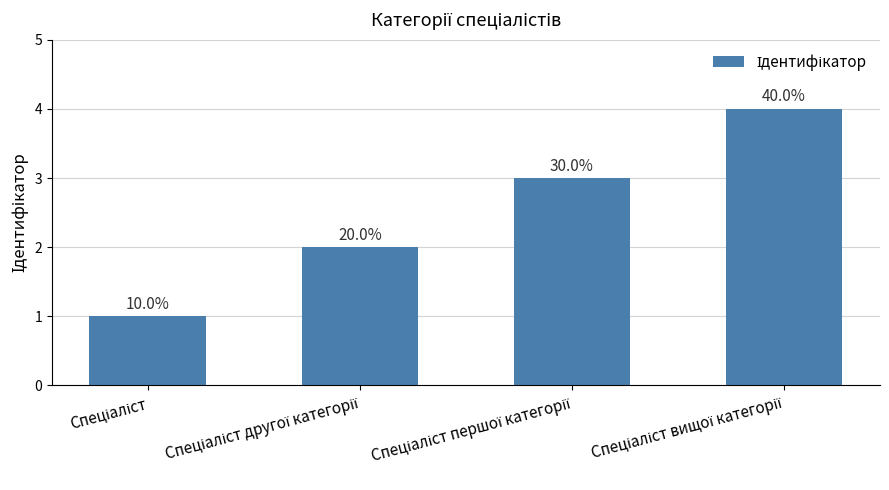

What is the sum of the values at Спеціаліст першої категорії and Спеціаліст?

4